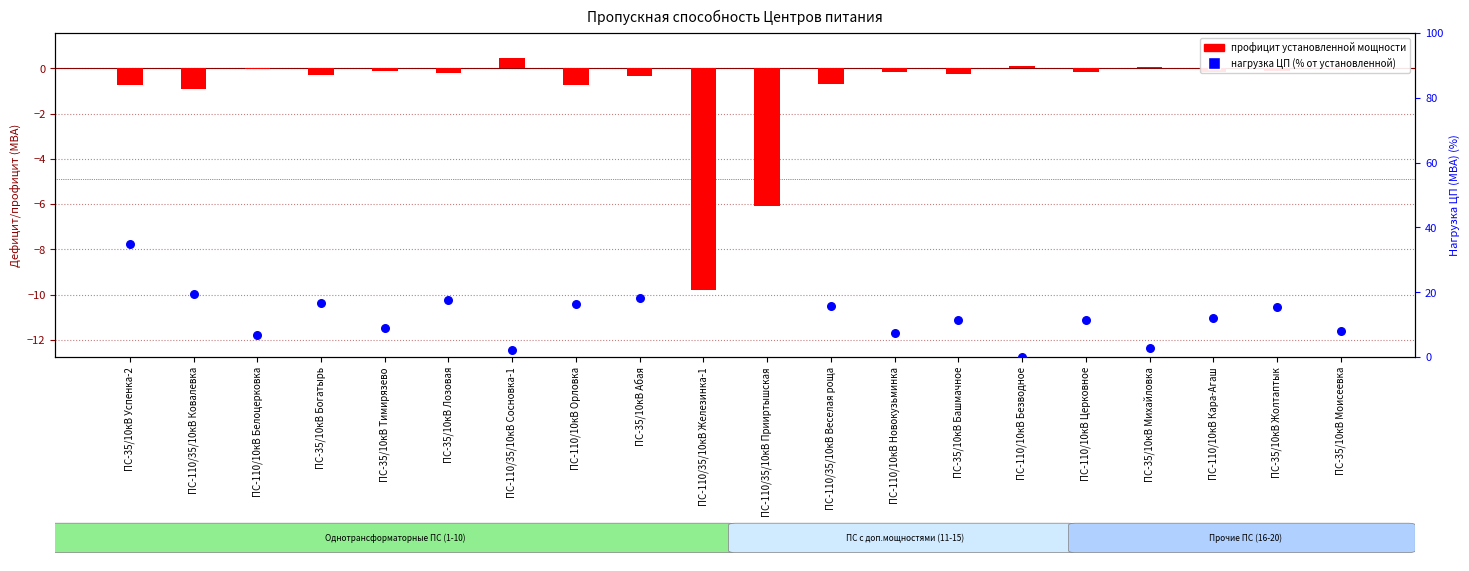

Which series has the largest total across all categories?

нагрузка ЦП (% от уст.)